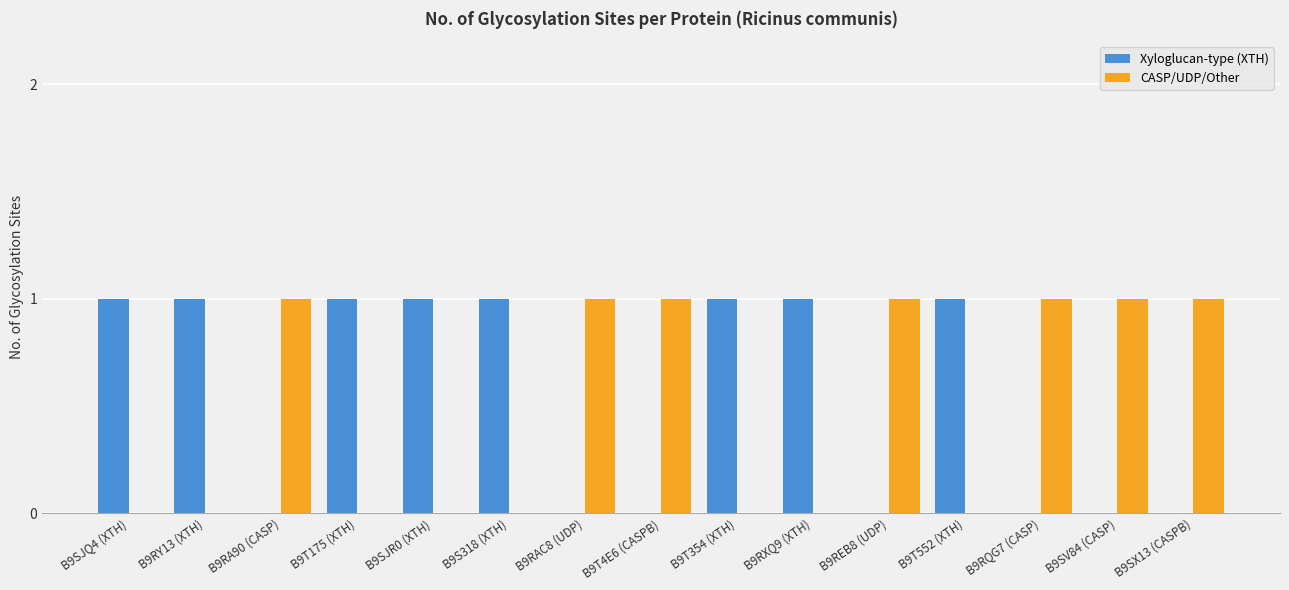

The value of CASP/UDP/Other at B9RXQ9 (XTH) is 1. True or false?

False